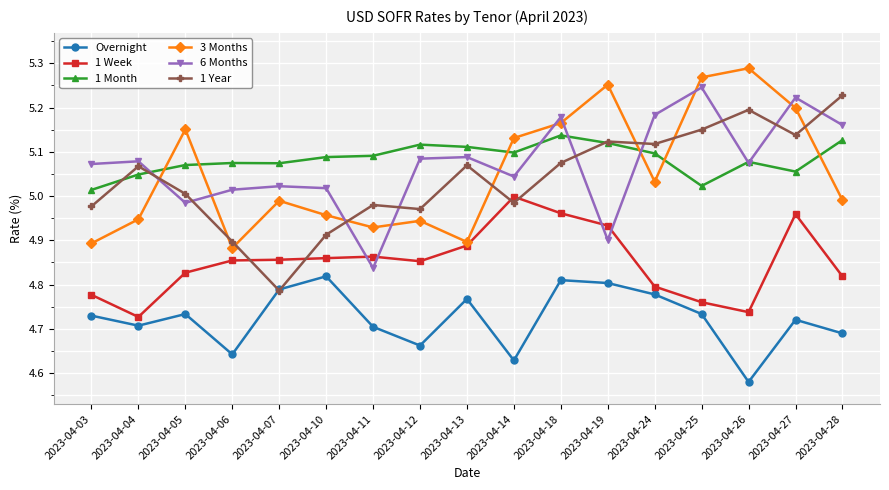

True or false: Overnight and 3 Months cross at least once.

False